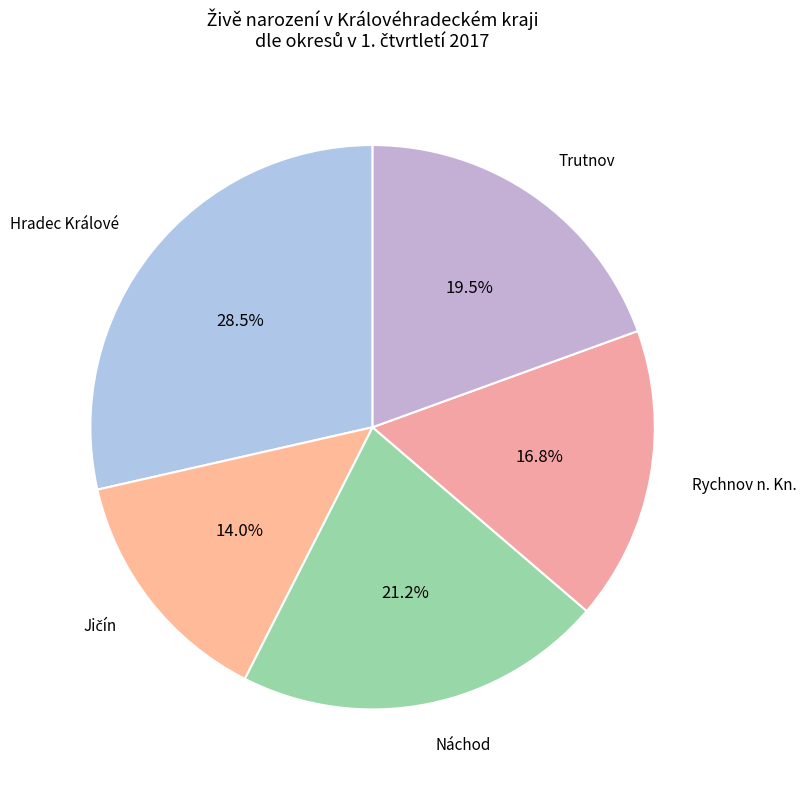

How many segments does this pie chart have?

5